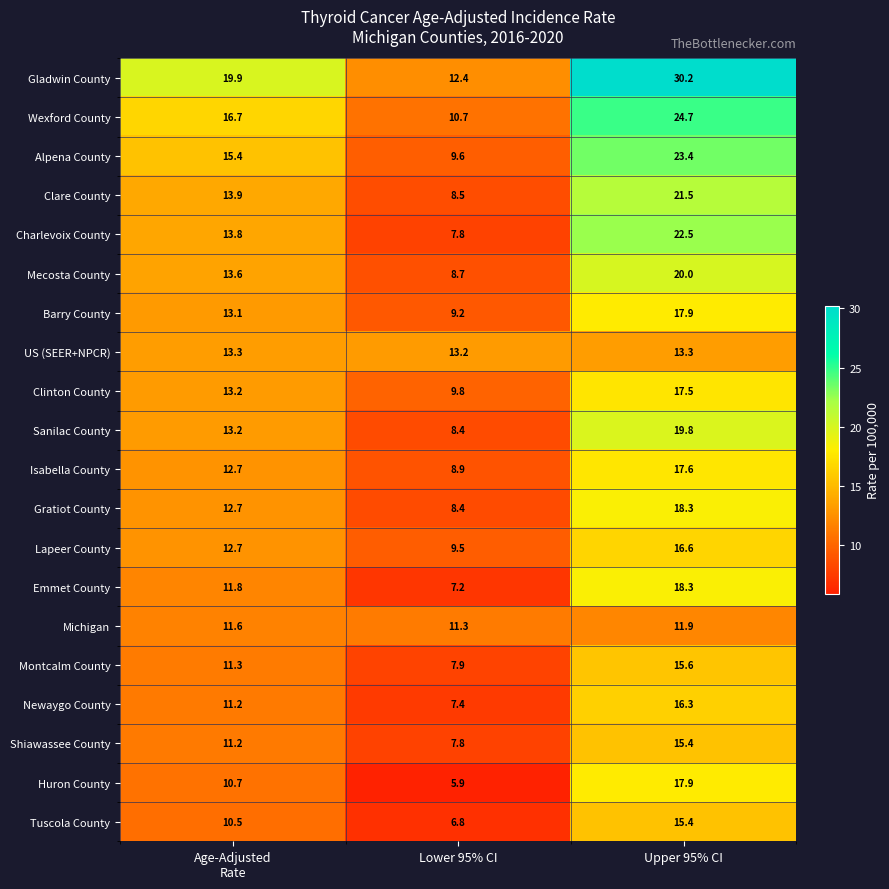

What is the total value across all series at Upper 95% CI?

374.1